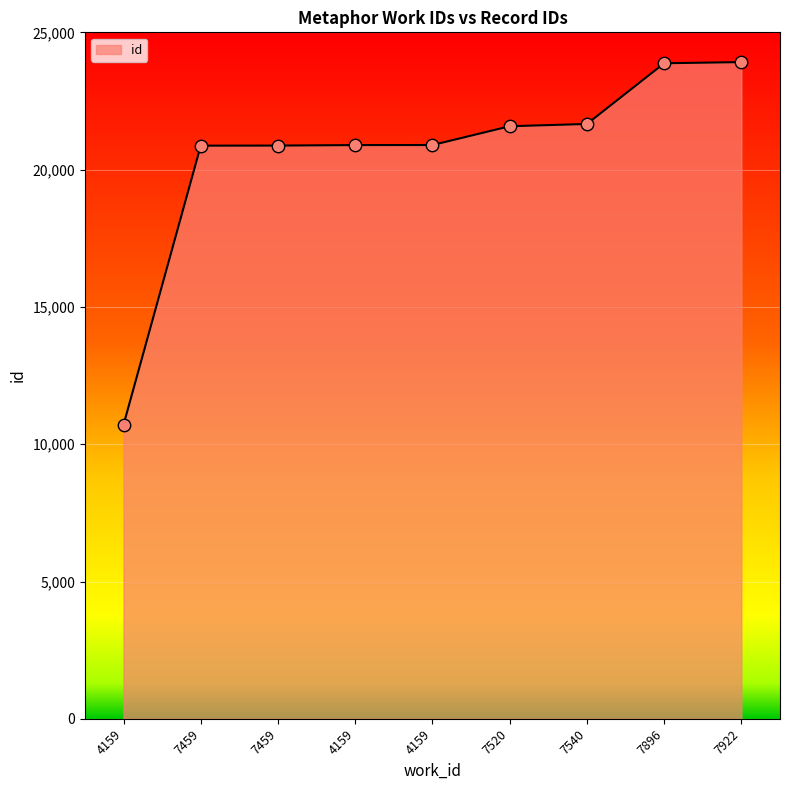

What is the change in value from 7459 to 4159?

+23